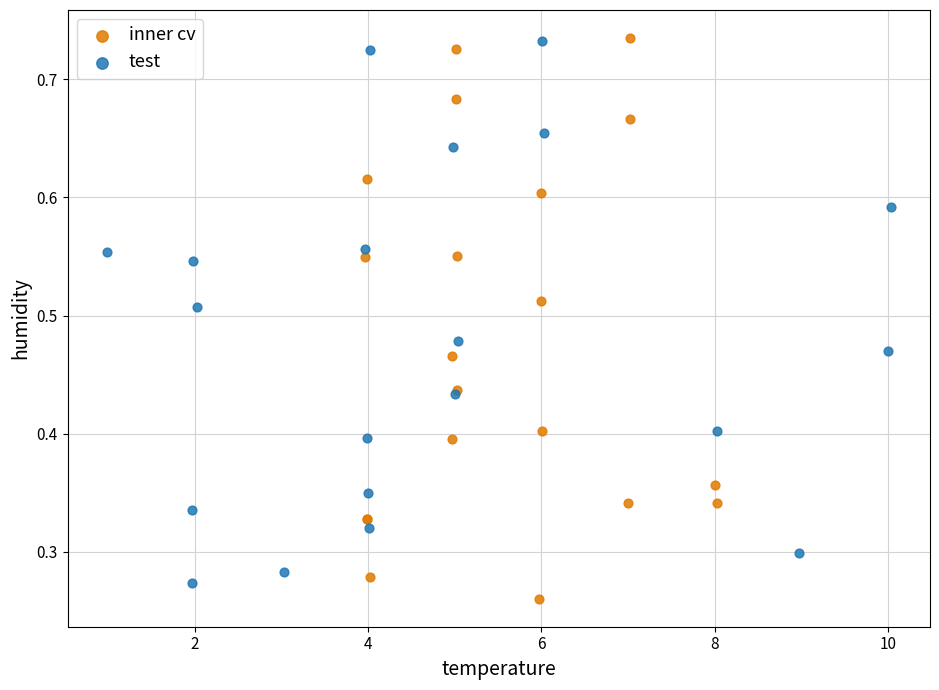

What are all the series names shown in the legend?

inner cv, test